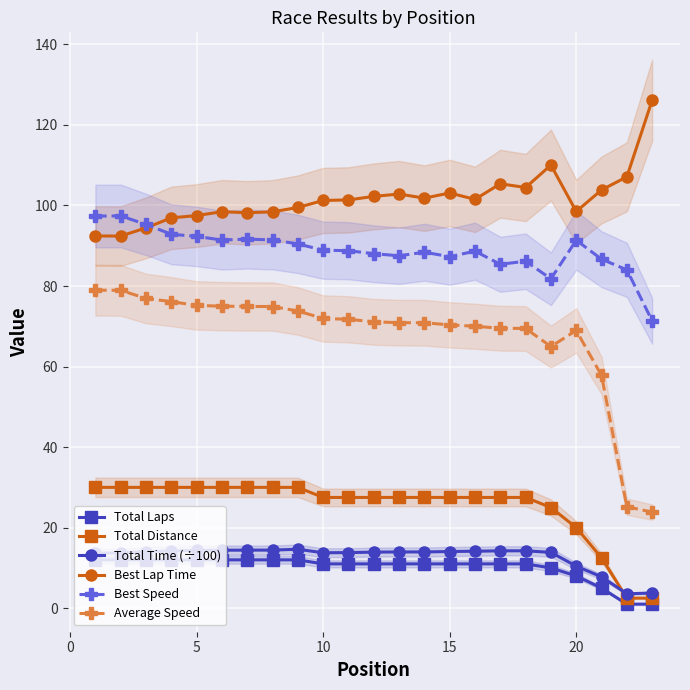

True or false: Total Time (÷100) and Best Speed cross at least once.

False